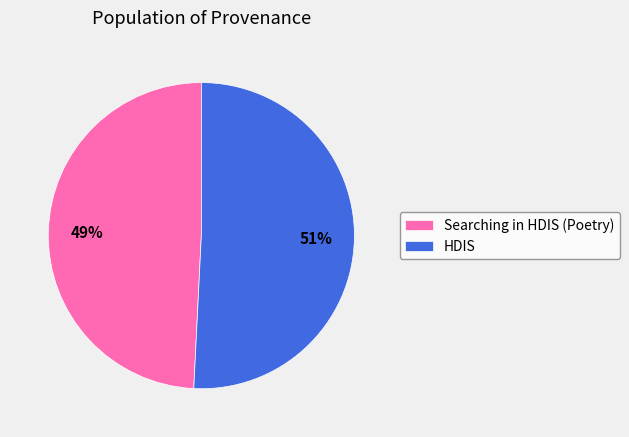

How many segments does this pie chart have?

2